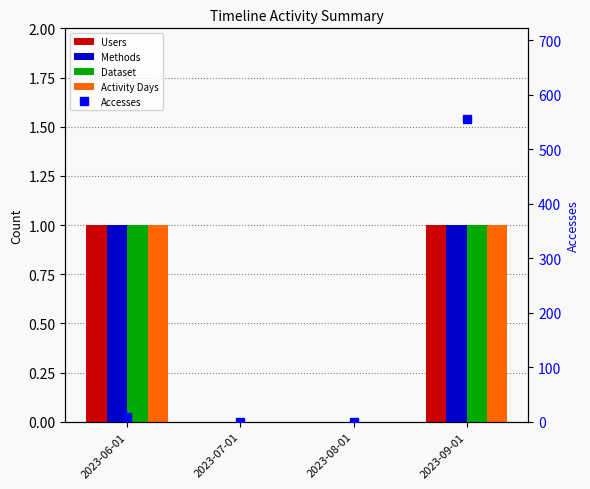

Which series changed the most between 2023-07-01 and 2023-08-01?

Users